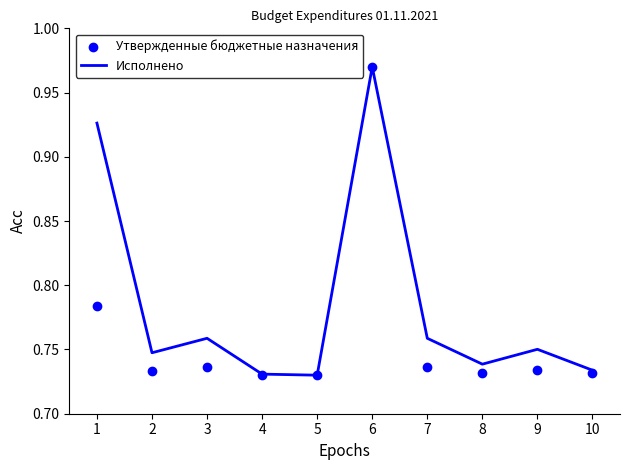

Which series reaches the minimum Y coordinate?

Исполнено